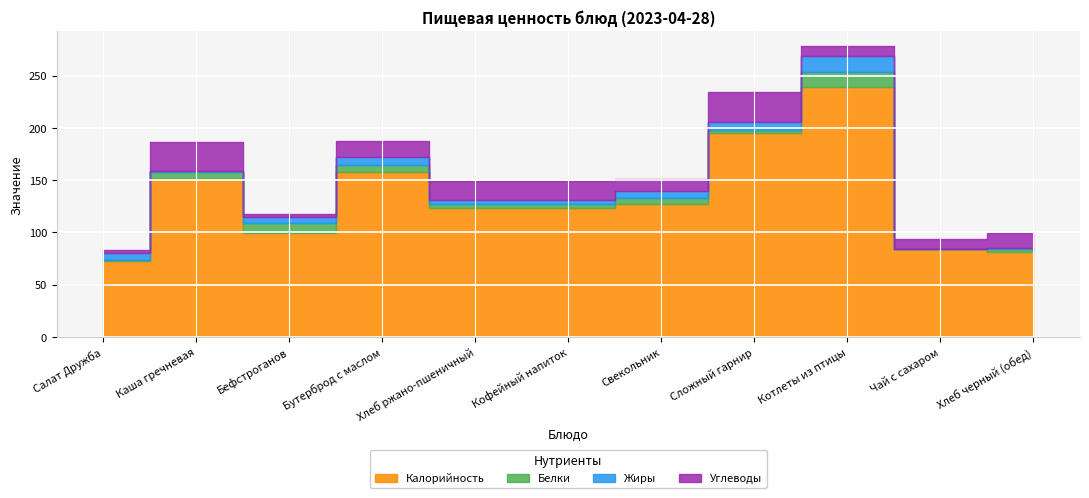

True or false: Белки and Жиры intersect in this chart.

True